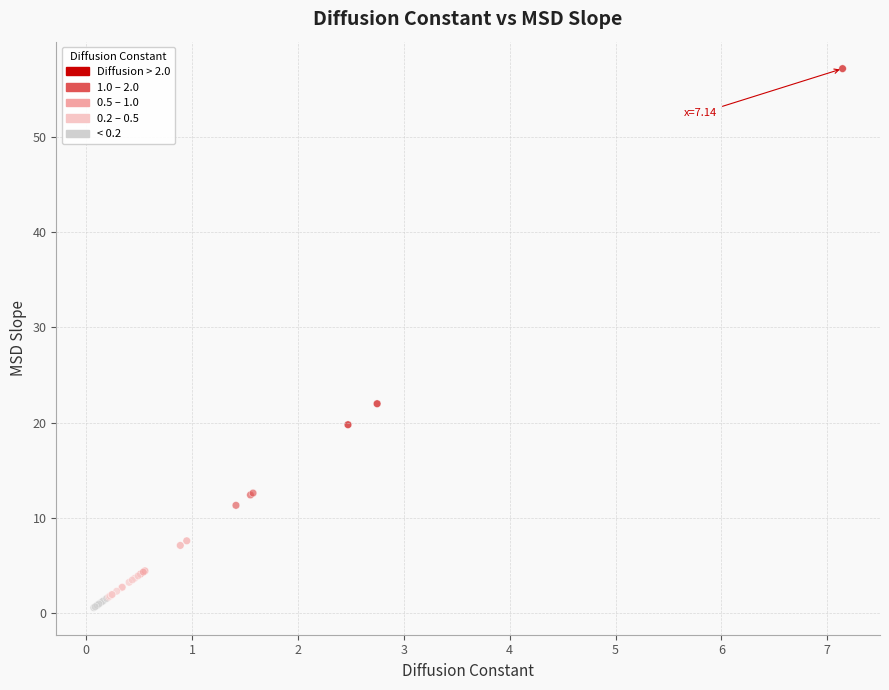

What Y value in the scatter plot is closest to 28?

22.0